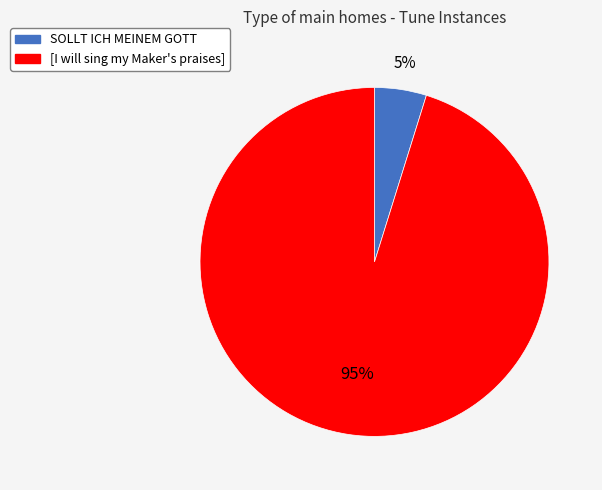

Combined, do [I will sing my Maker's praises] and SOLLT ICH MEINEM GOTT account for over 50%?

Yes